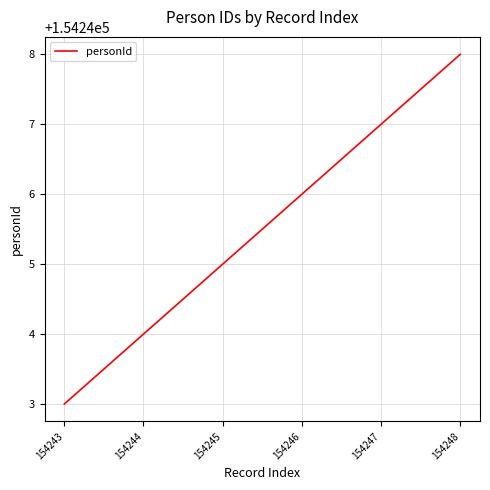

How many lines are shown in the chart?

1